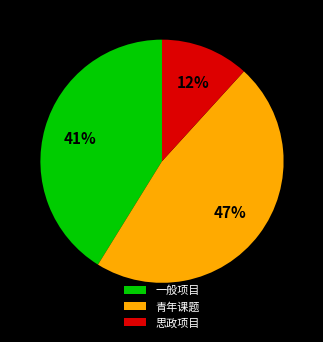

Approximately how many times larger is the value at 一般项目 compared to 青年课题?

0.9